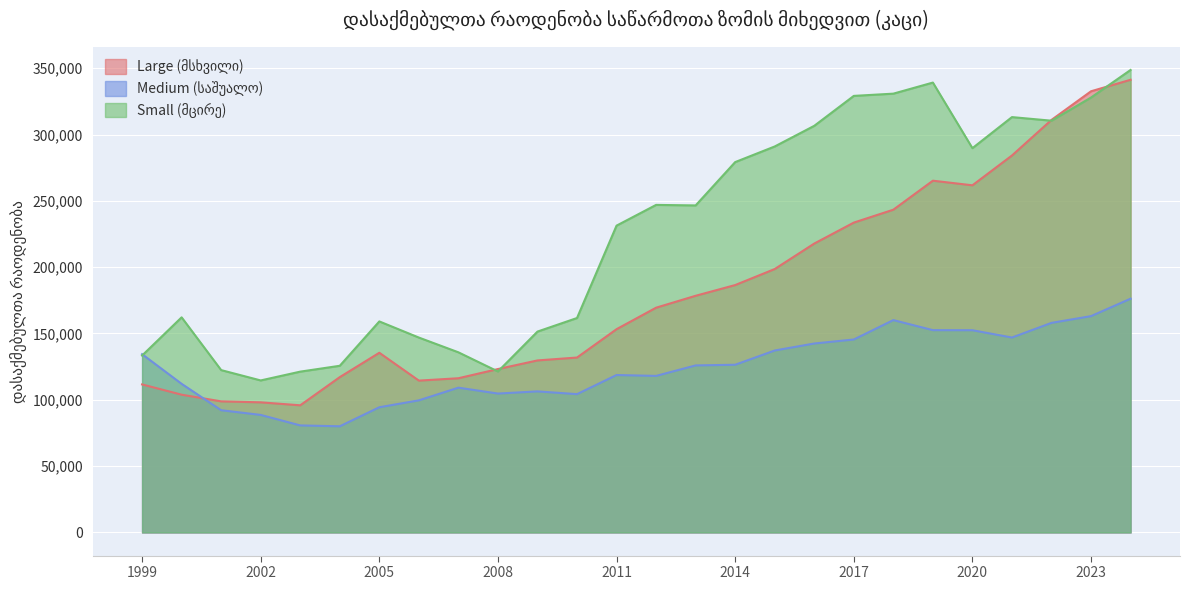

At 2002, list the series in order from smallest to largest.

Medium (საშუალო), Large (მსხვილი), Small (მცირე)